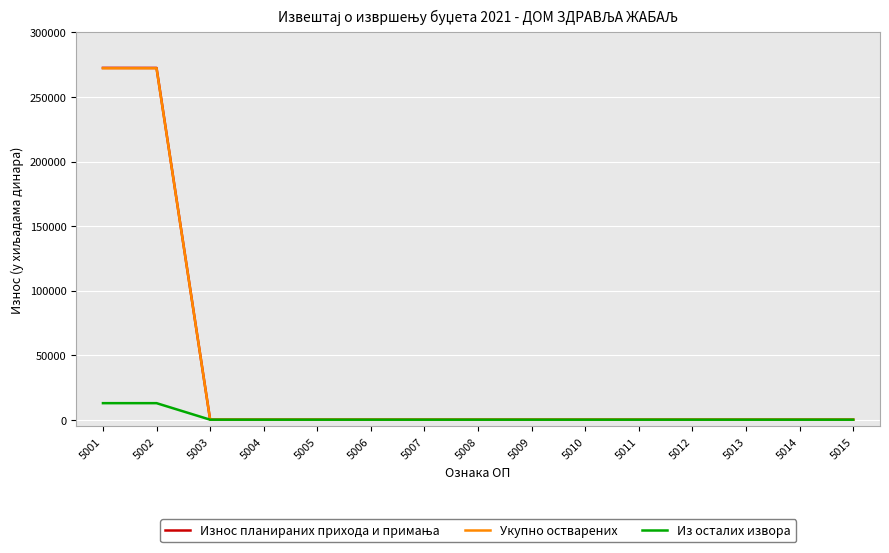

What is the maximum value shown in the chart?

272558